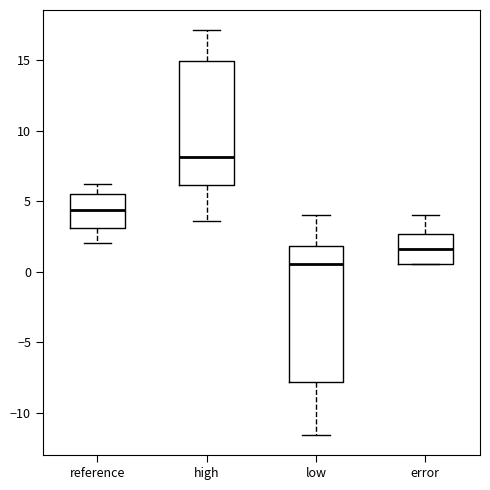

Where does the lower whisker of the box for low end on the y-axis? The values are not printed on the chart, so give them approximately, as read against the axis.

-11.5